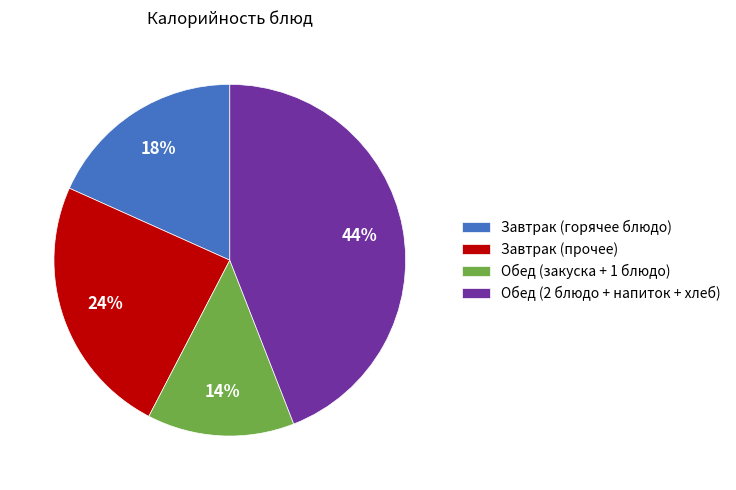

Between Обед (закуска + 1 блюдо) and Обед (2 блюдо + напиток + хлеб), which is larger?

Обед (2 блюдо + напиток + хлеб)